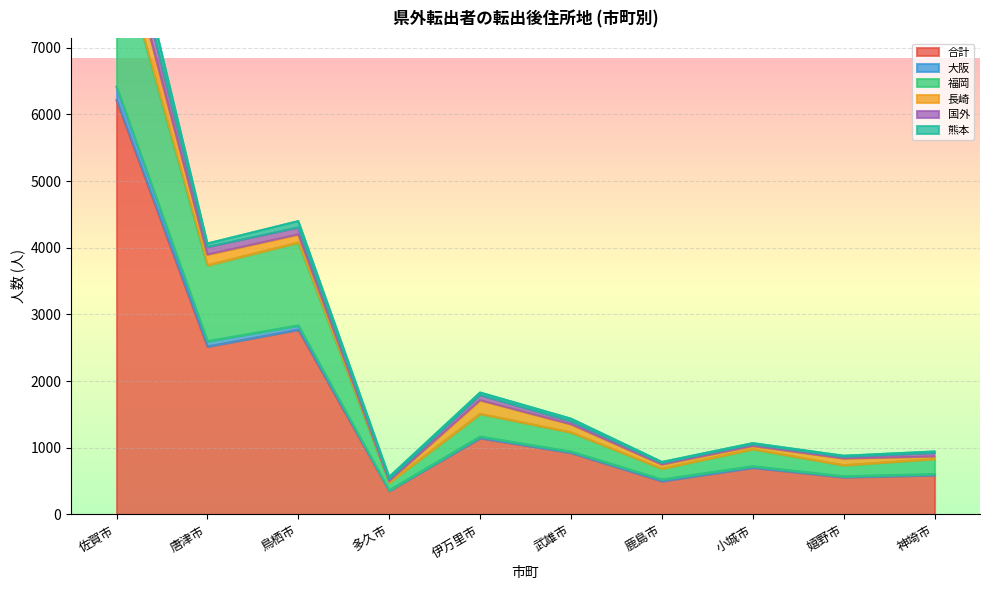

Which category has the lowest value in the 合計 series?

多久市